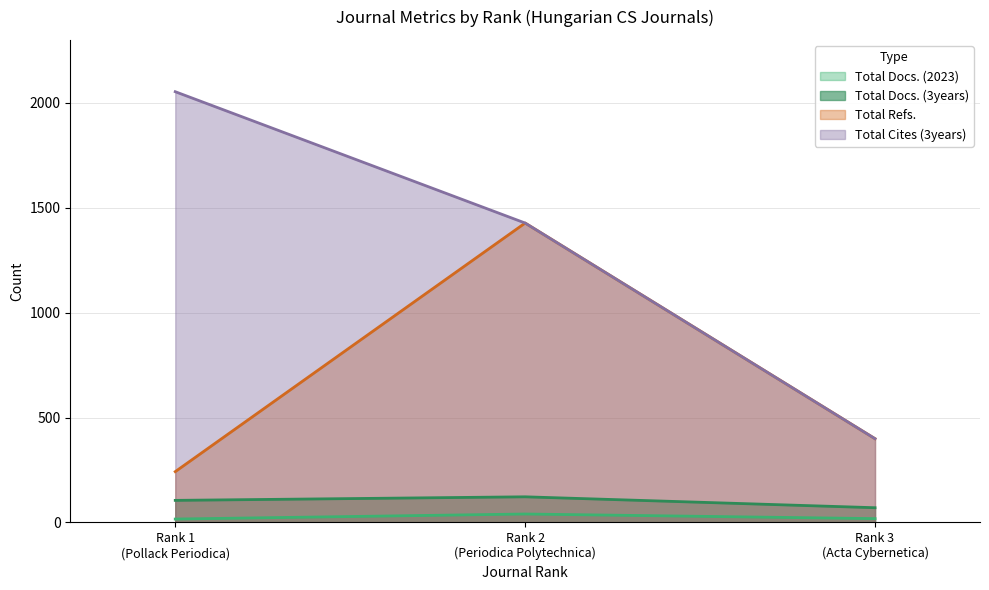

Which series has the largest range (max minus min)?

Total Cites (3years)